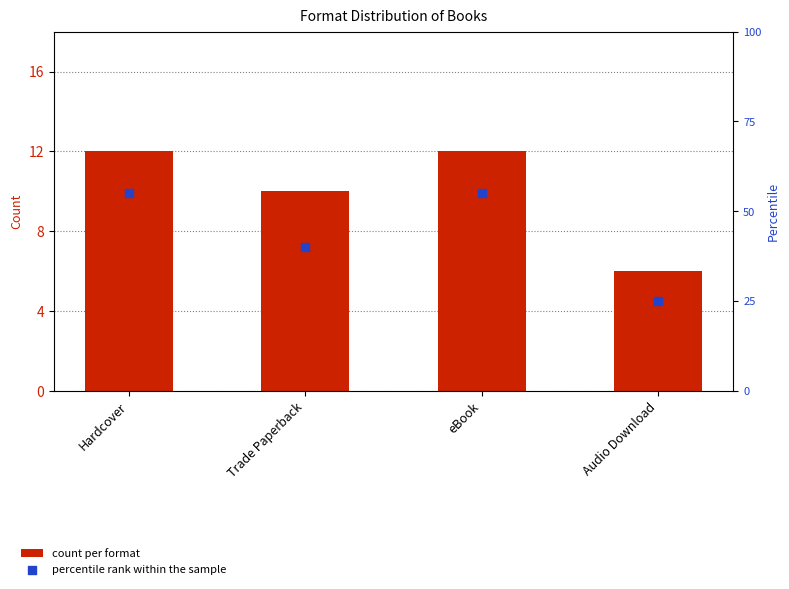

What is the total value across all series at Trade Paperback?

50